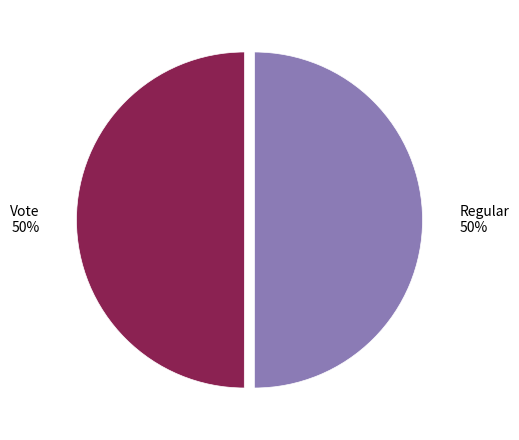

What percentage is the Vote slice, to the nearest percent?

50%